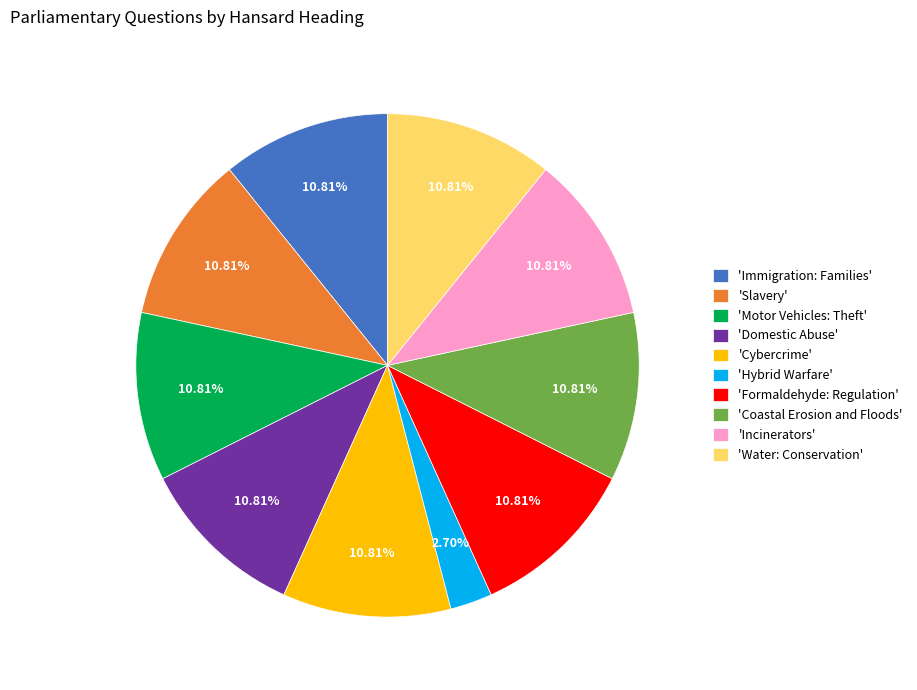

Combined, do 'Water: Conservation' and 'Motor Vehicles: Theft' account for over 50%?

No